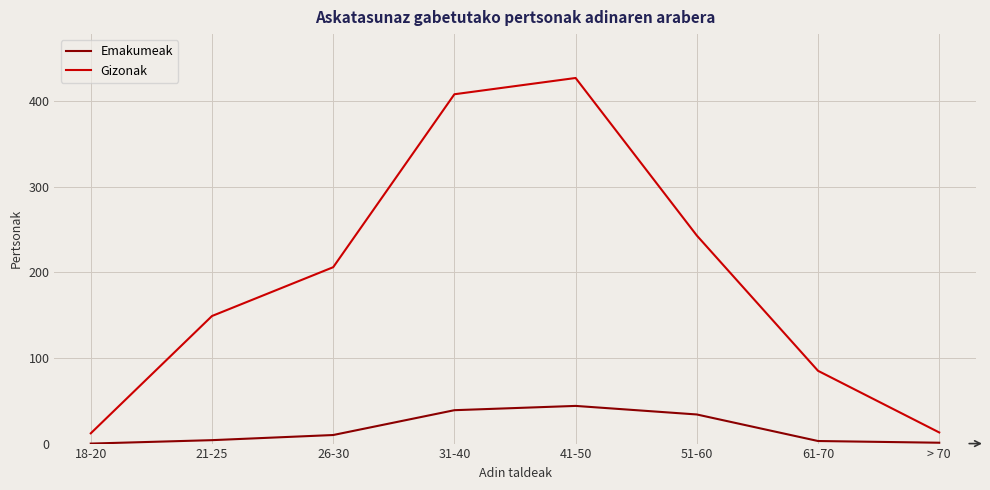

True or false: Gizonak and Emakumeak intersect in this chart.

False